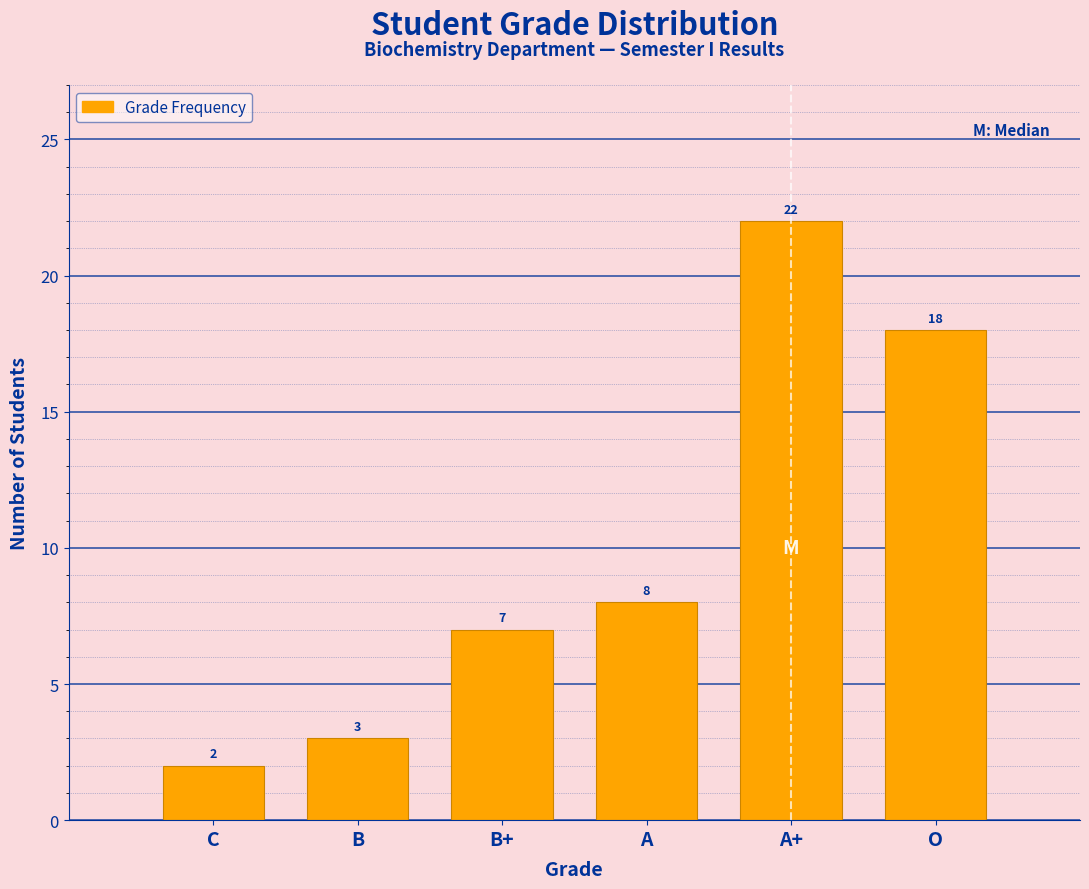

Reading left to right, list all the values displayed in this chart.

2	3	7	8	22	18